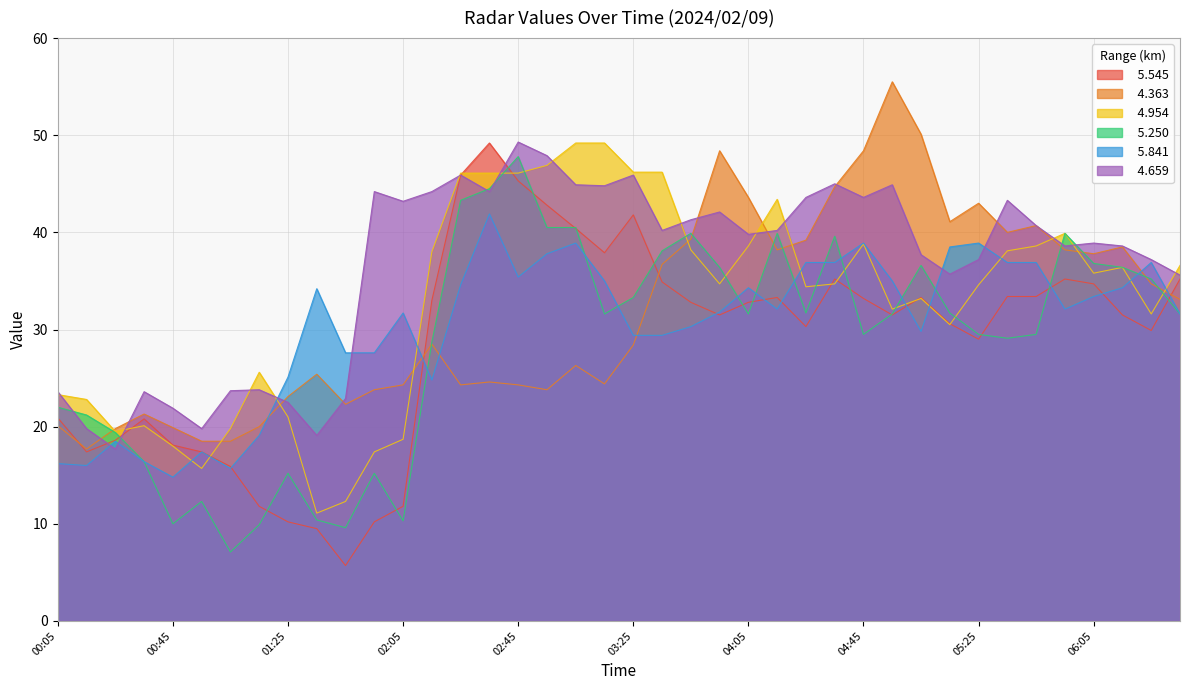

Where does the   5.545 series first go above 32?

02:15